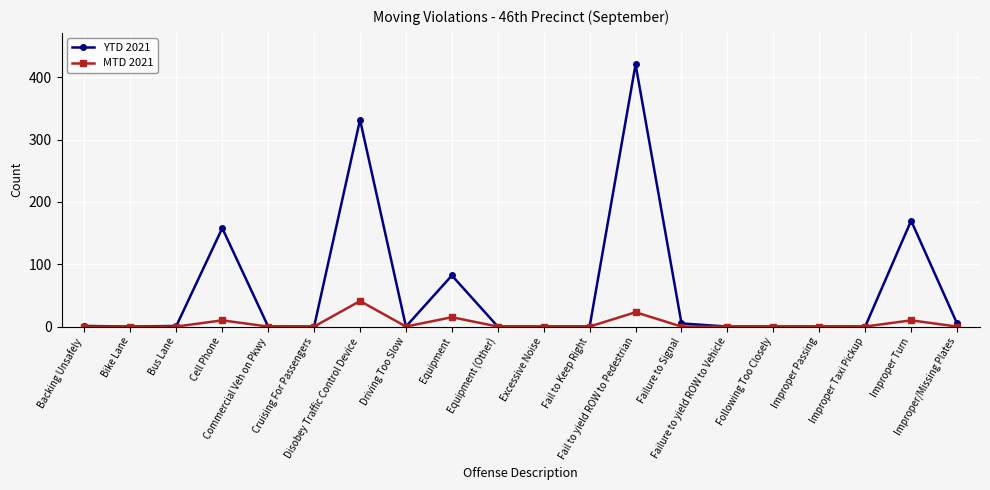

True or false: YTD 2021 has more than 1 points higher than both neighbors.

True